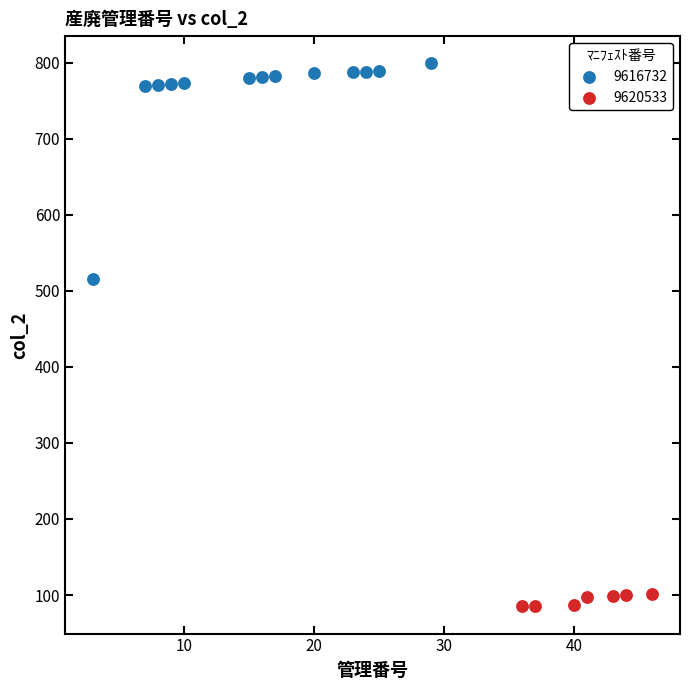

Which series has the largest Y range (max minus min)?

9616732